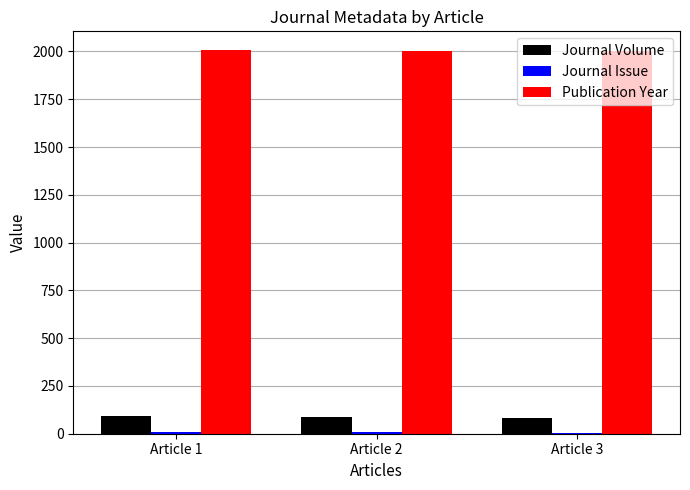

How many groups of bars are there?

3